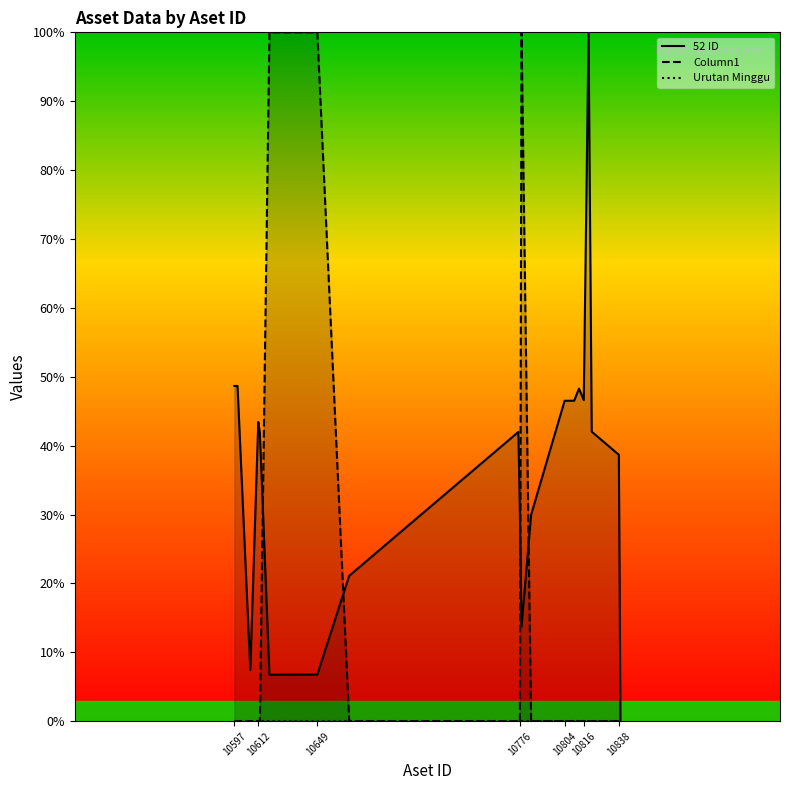

What are all the series names shown in the legend?

52 ID, Column1, Urutan Minggu